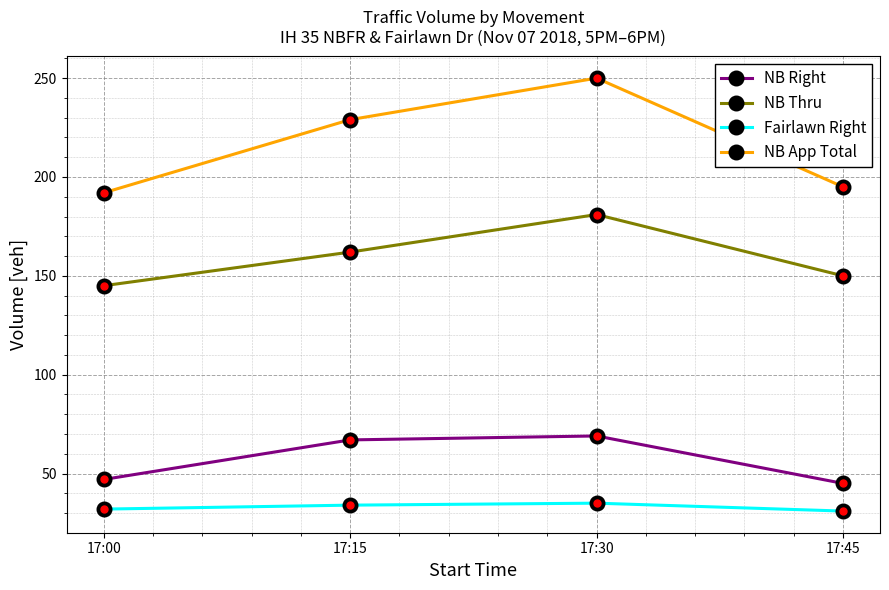

Which series has the largest range (max minus min)?

NB App Total